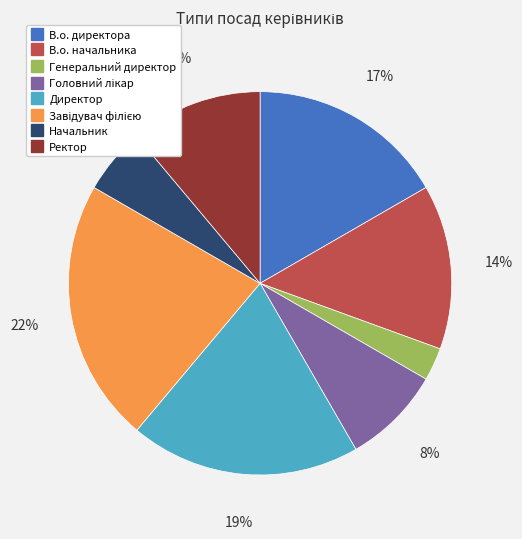

The Ректор slice represents 4% of the pie. True or false?

False